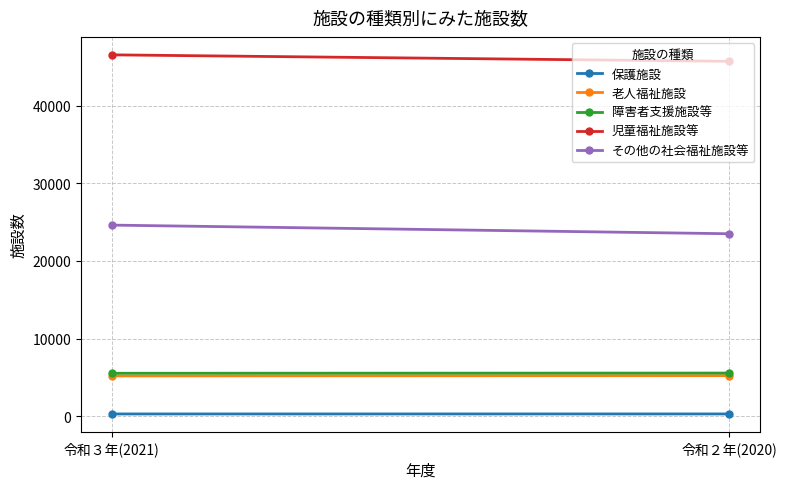

How many distinct data groups are displayed?

5